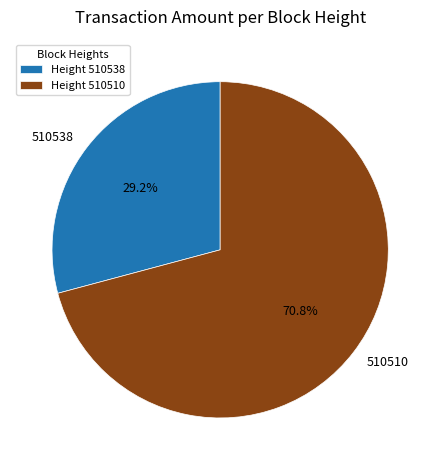

Which slice represents more than half of the pie?

510510